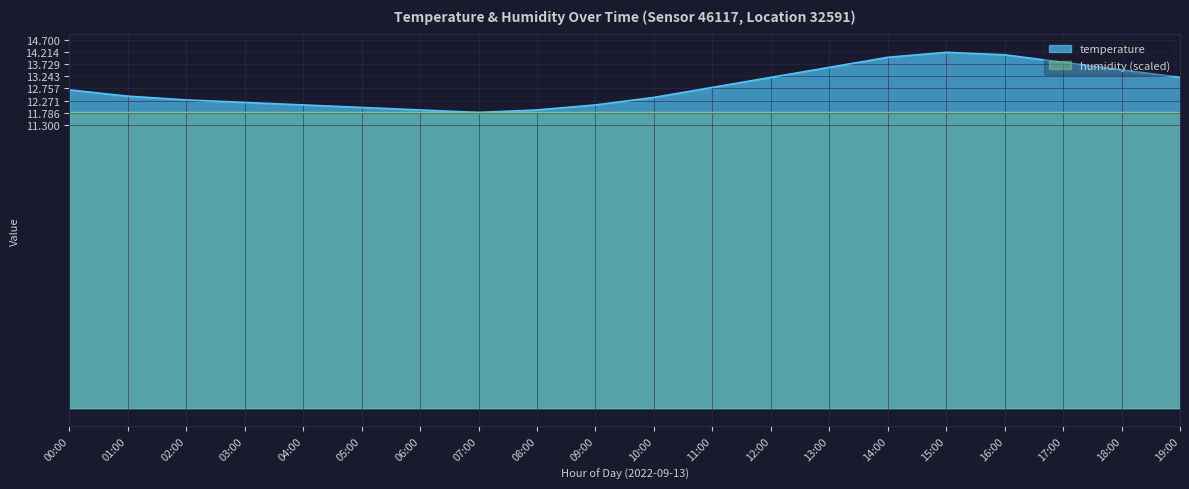

At which category does the data reach its first local valley?

07:00